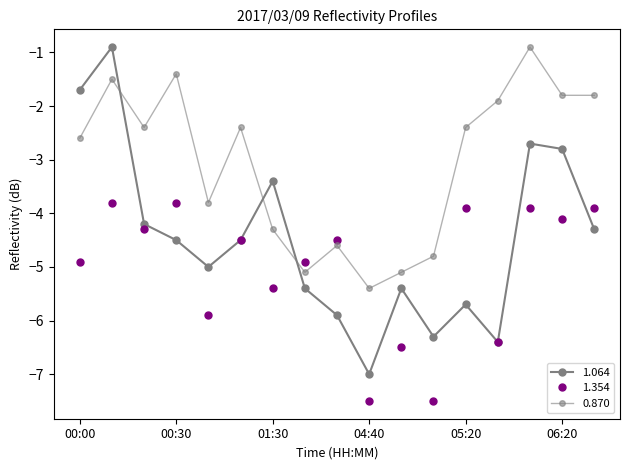

What is the difference between the maximum and second lowest values in the 0.870 series?

4.2